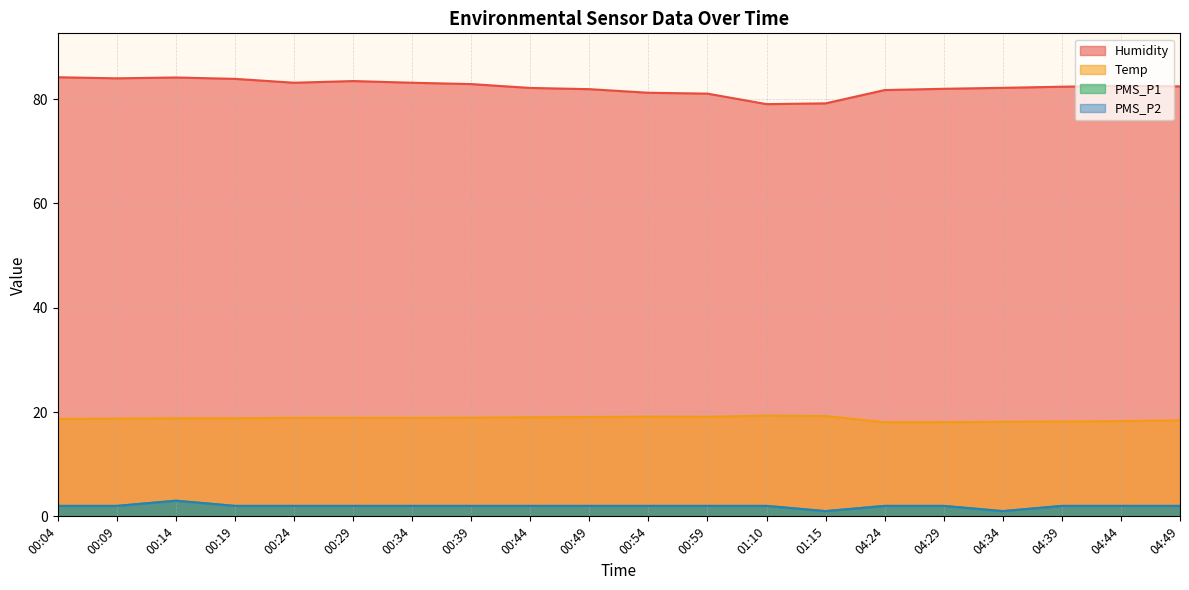

What is the sum of all Temp values?

374.4